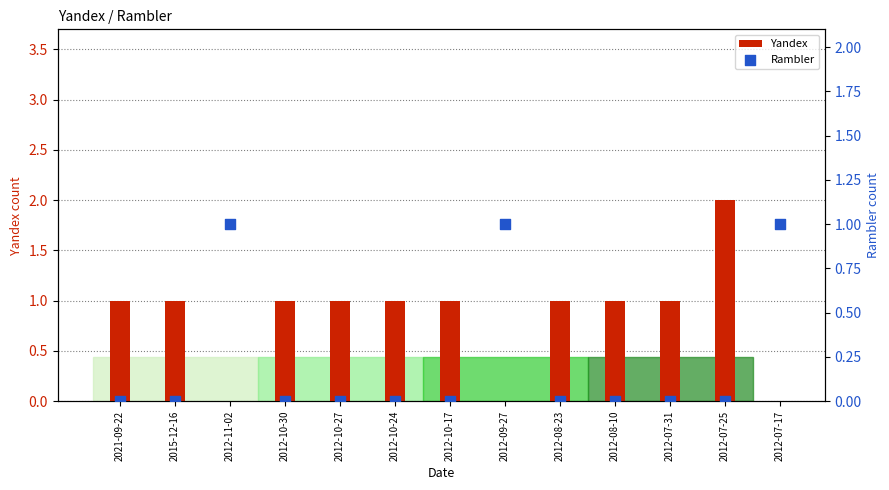

At how many categories does at least one series exceed 1?

1